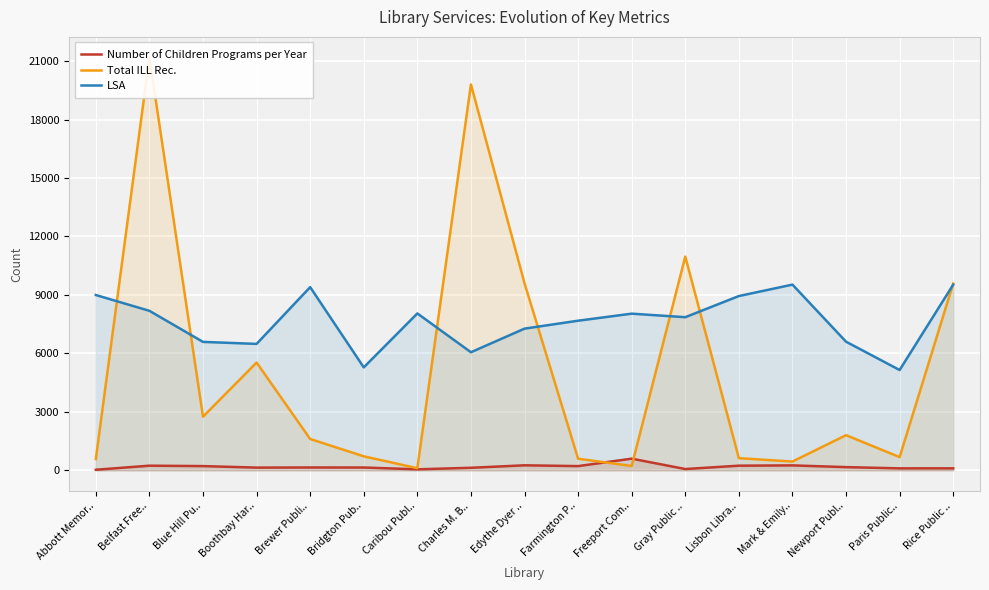

What are all the series names shown in the legend?

Number of Children Programs per Year, Total ILL Rec., LSA